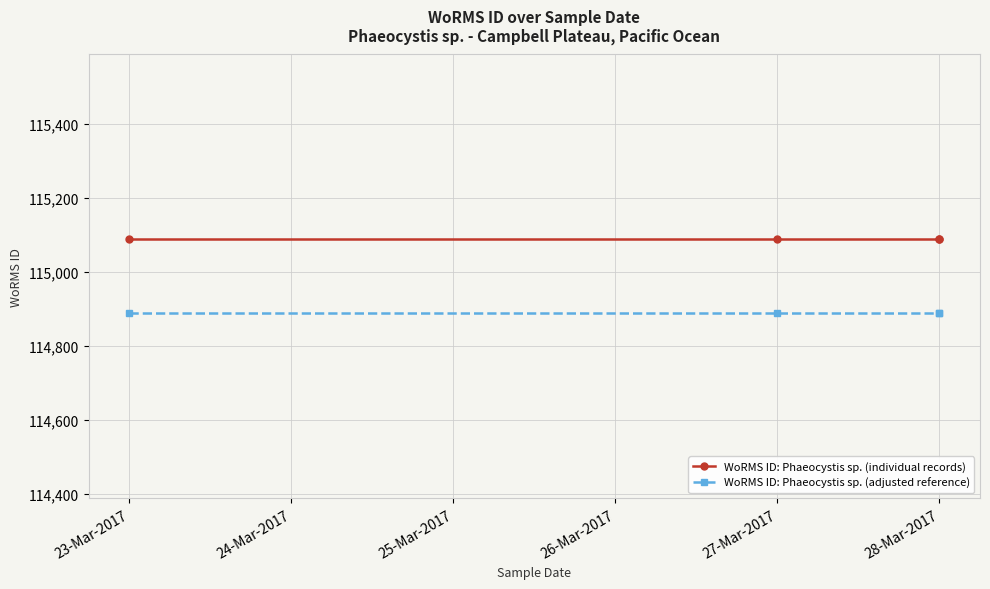

What is the average value of the WoRMS ID: Phaeocystis sp. (adjusted reference) series?

114888